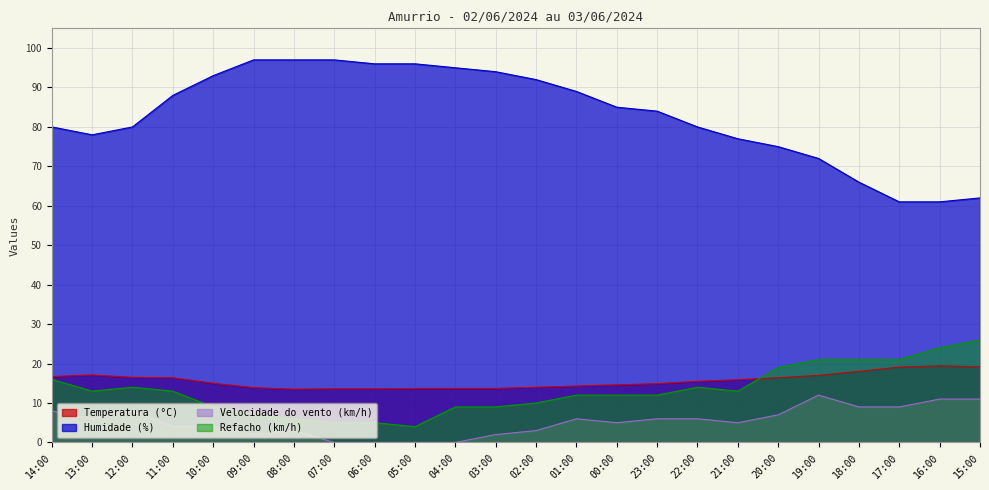

How many data points in Temperatura (°C) are less than 15?

11